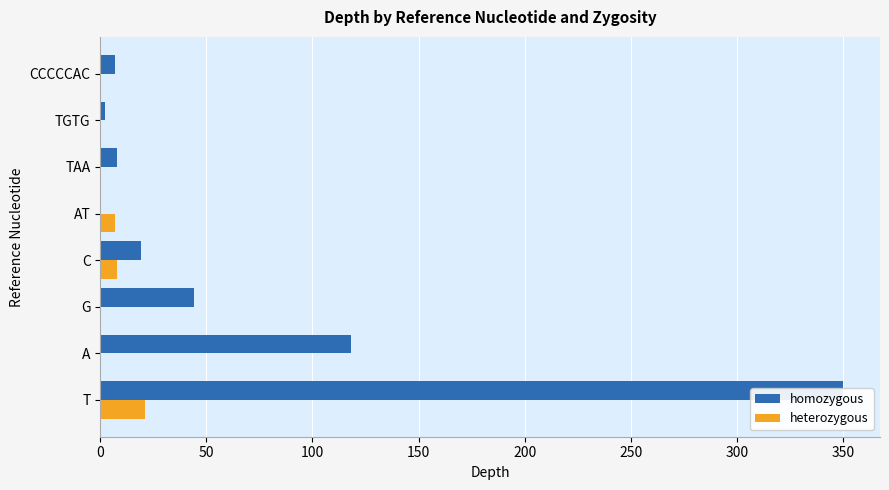

What are all the series names shown in the legend?

homozygous, heterozygous